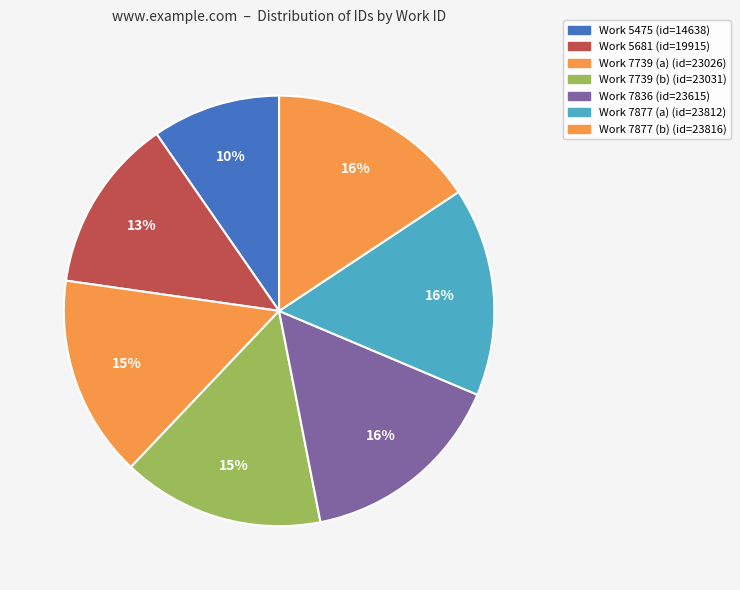

How many segments does this pie chart have?

7